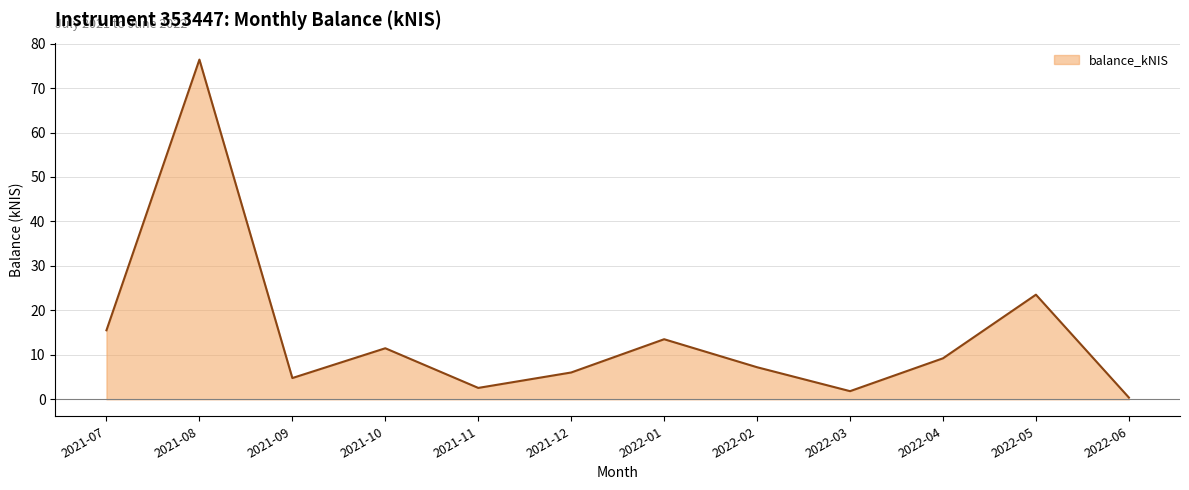

What is the sum of the values at 2022-03 and 2022-05?

25.4